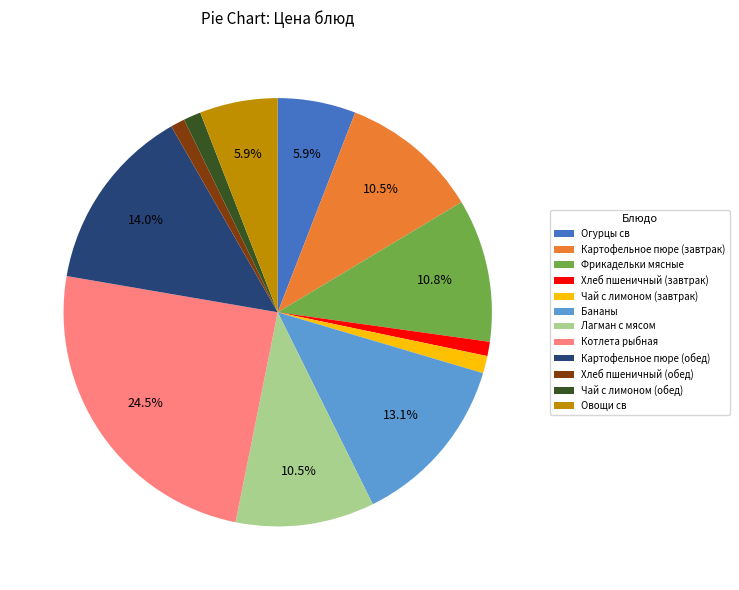

Which category has the biggest portion of the pie?

Котлета рыбная